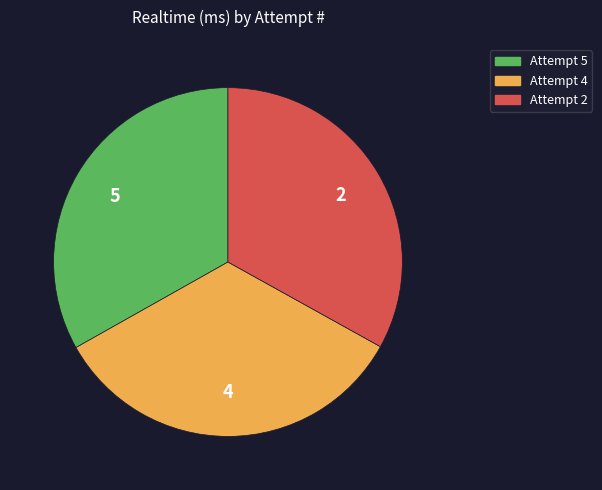

Is the sum of Attempt 4 and Attempt 5 greater than half?

Yes